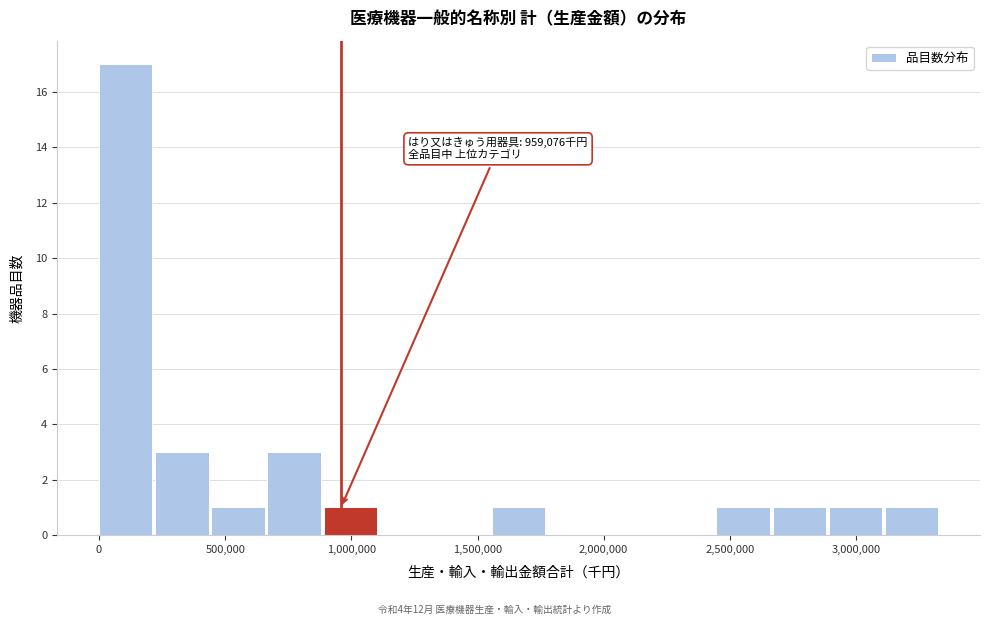

Which range on the x-axis has the tallest bar?

0 to 200000